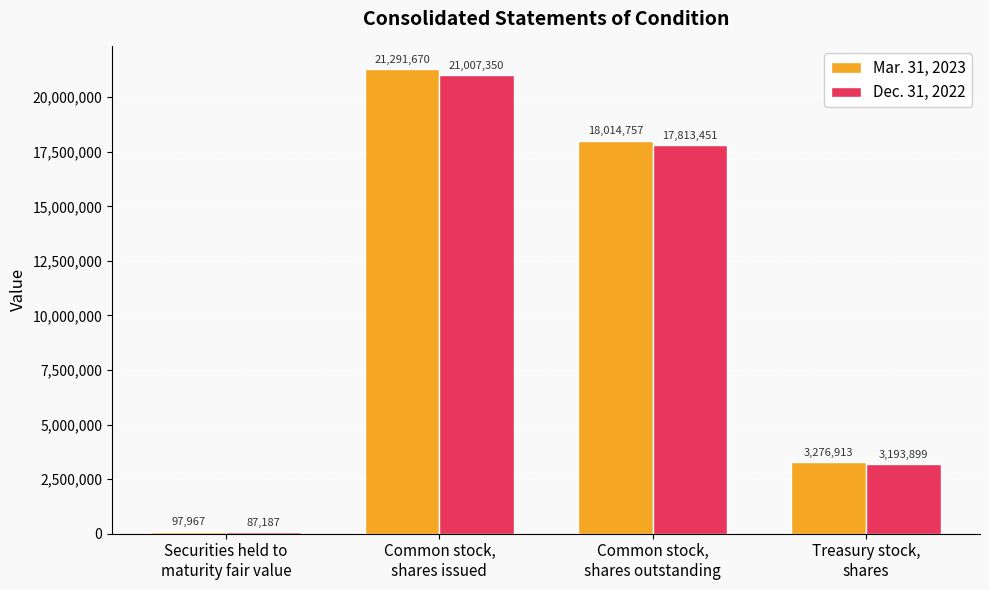

How many groups of bars are there?

4